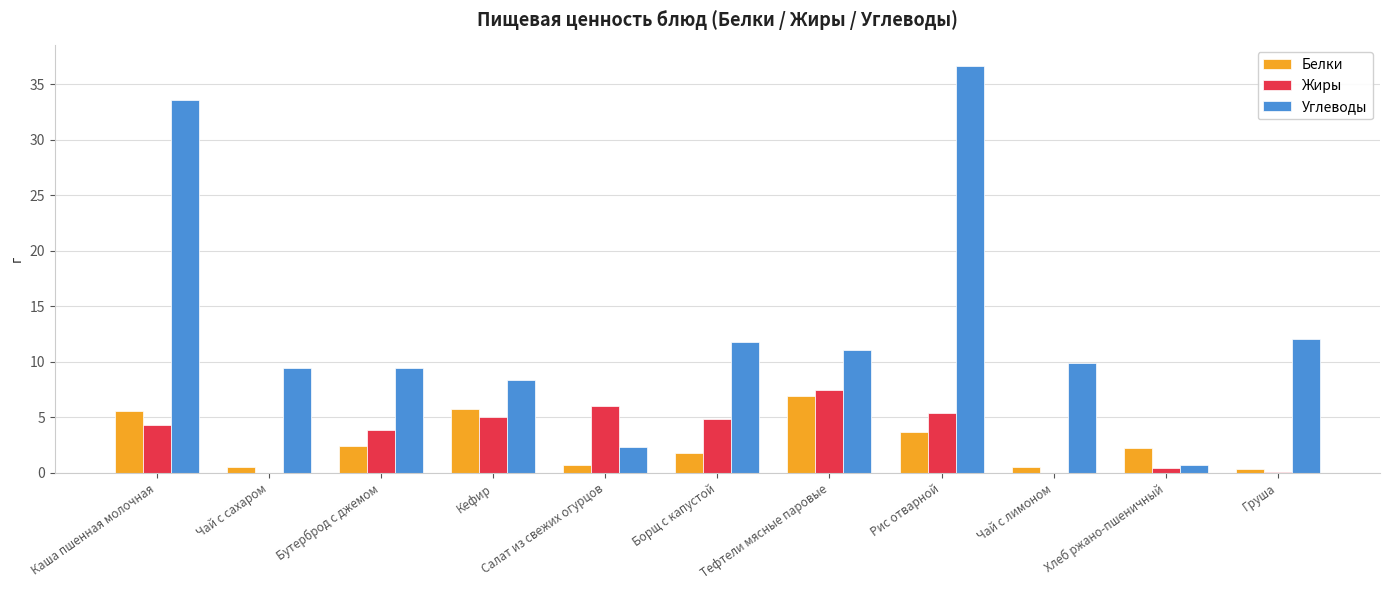

What is the total value across all series at Хлеб ржано-пшеничный?

3.4